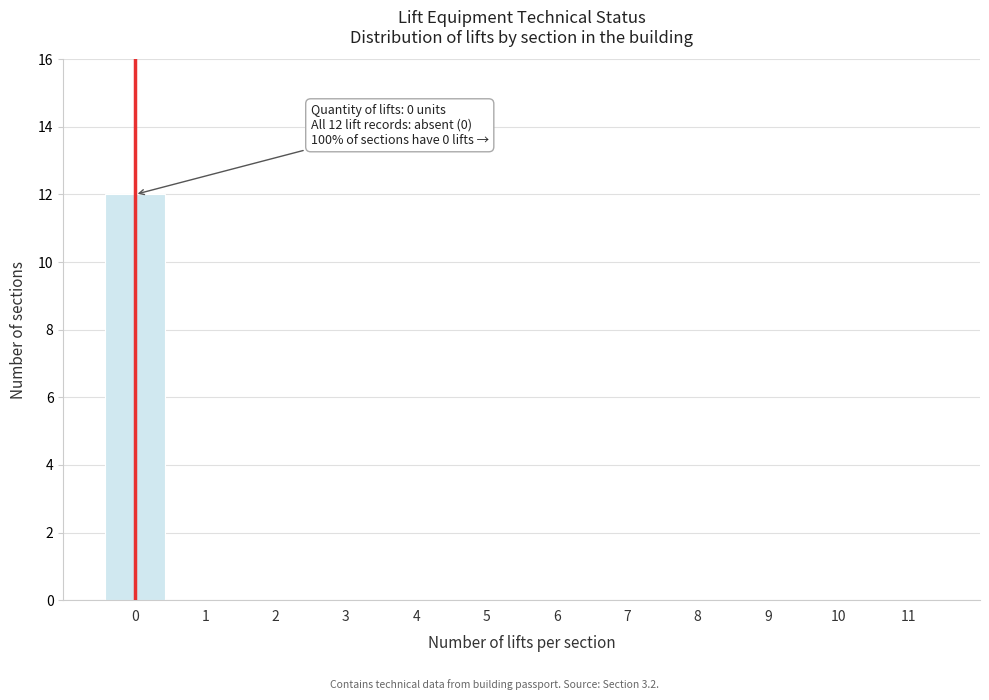

Reading left to right, transcribe all the data shown in this chart.

0=12	1=0	2=0	3=0	4=0	5=0	6=0	7=0	8=0	9=0	10=0	11=0